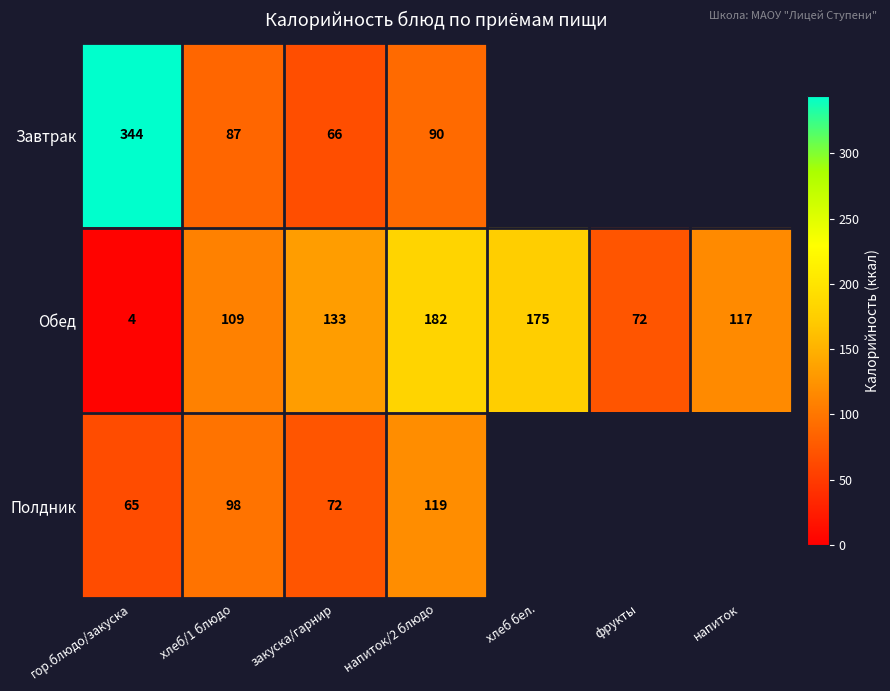

How many categories are shown in the chart?

7